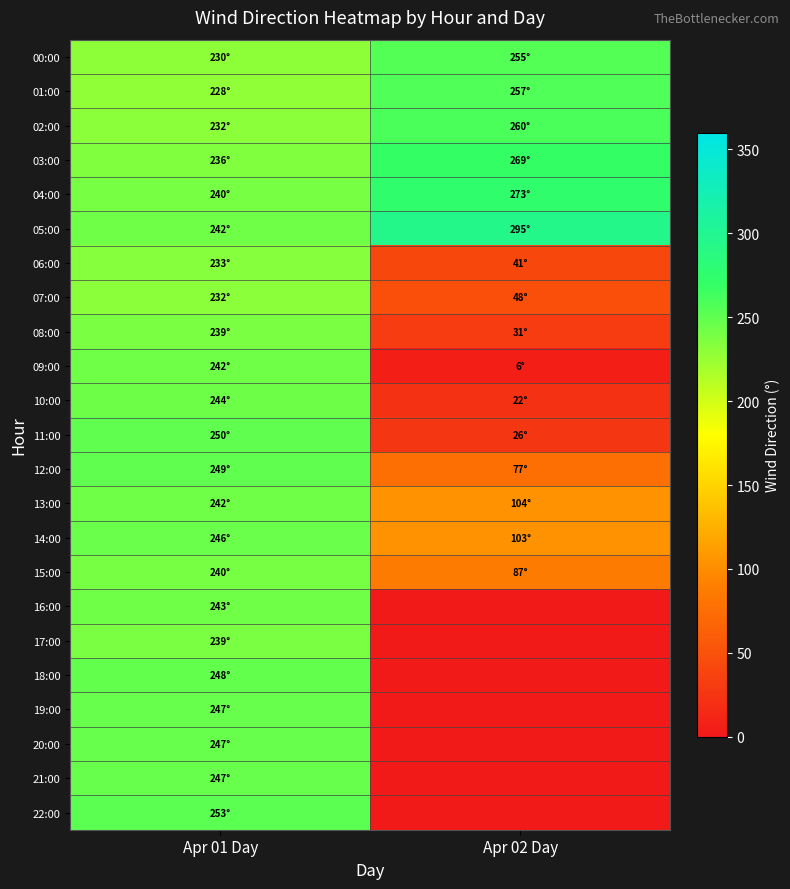

Which series has the largest total across all categories?

05:00